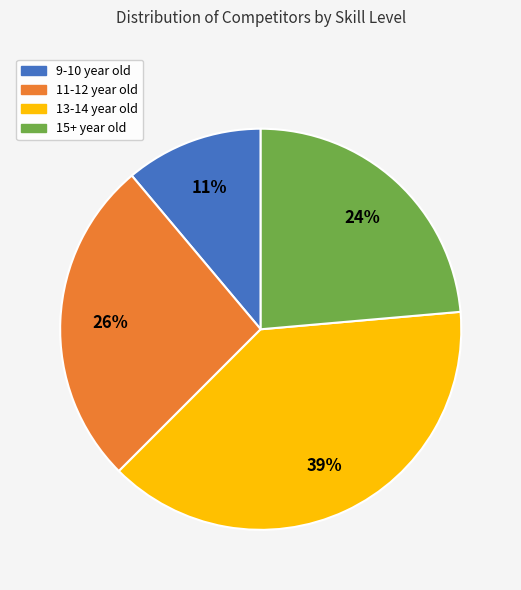

Which slice is the smallest?

9-10 year old